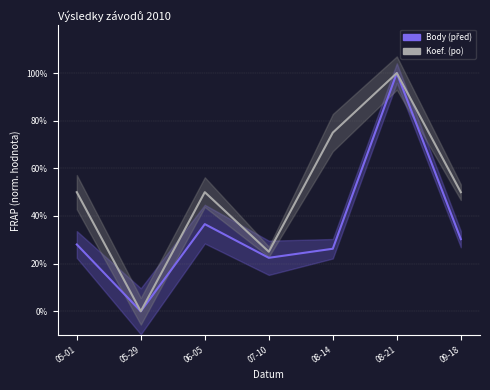

Rank the series by their maximum value, from lowest to highest.

Body, Koef.